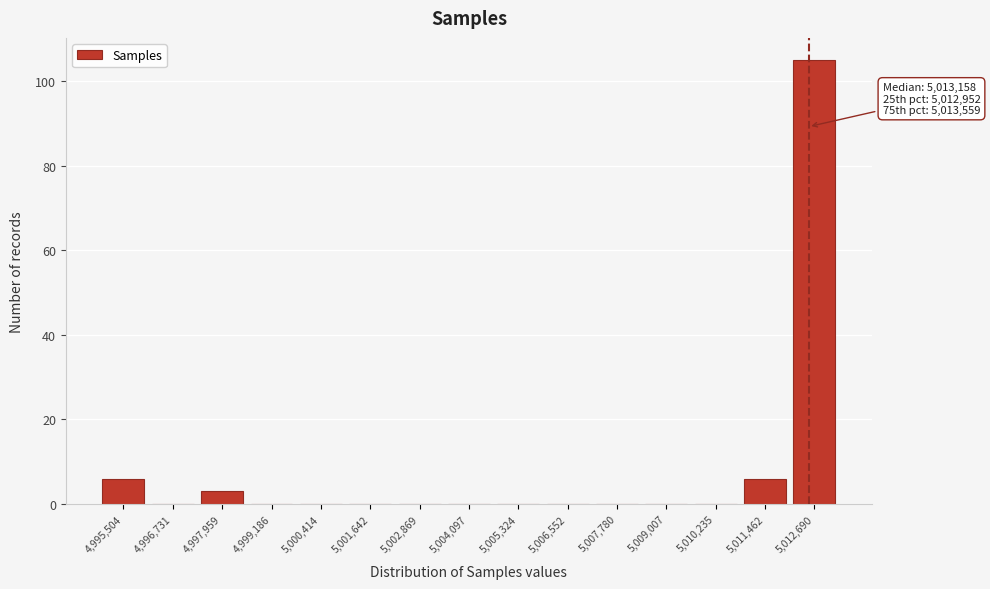

Reading left to right, what are all the values shown in this chart?

4,995,504=6	4,996,731=0	4,997,959=3	4,999,186=0	5,000,414=0	5,001,642=0	5,002,869=0	5,004,097=0	5,005,324=0	5,006,552=0	5,007,780=0	5,009,007=0	5,010,235=0	5,011,462=6	5,012,690=105